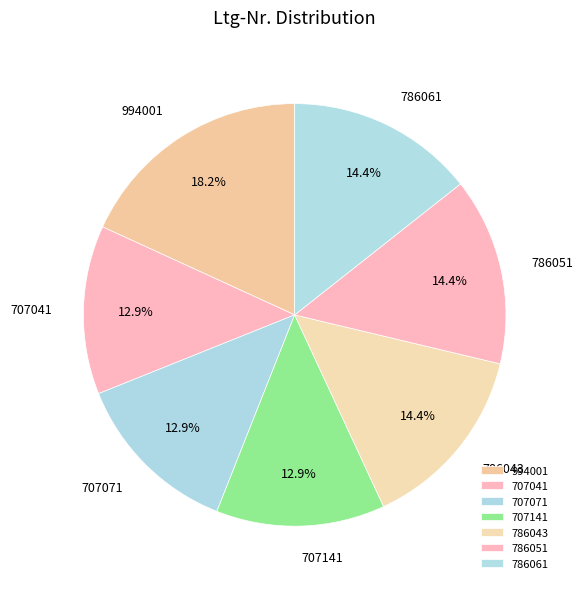

Do 994001 and 707071 together represent more than half of the pie?

No